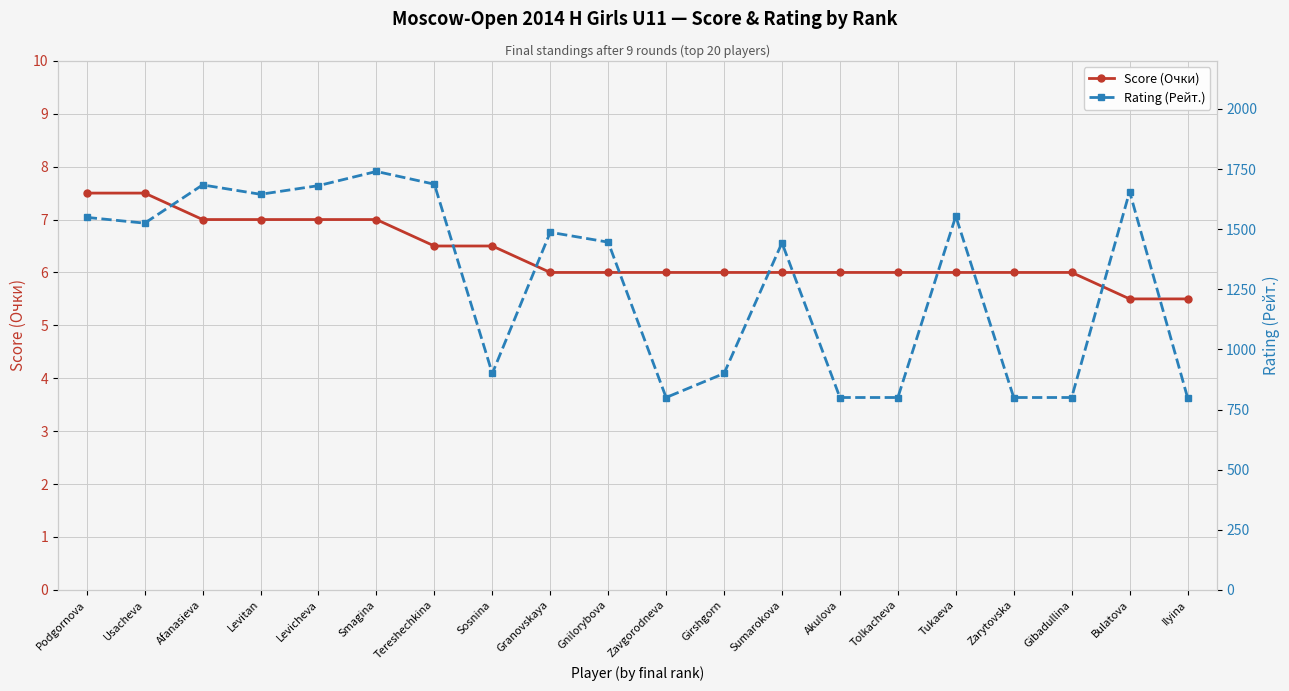

True or false: Score (Очки) and Rating (Рейт.) cross at least once.

False